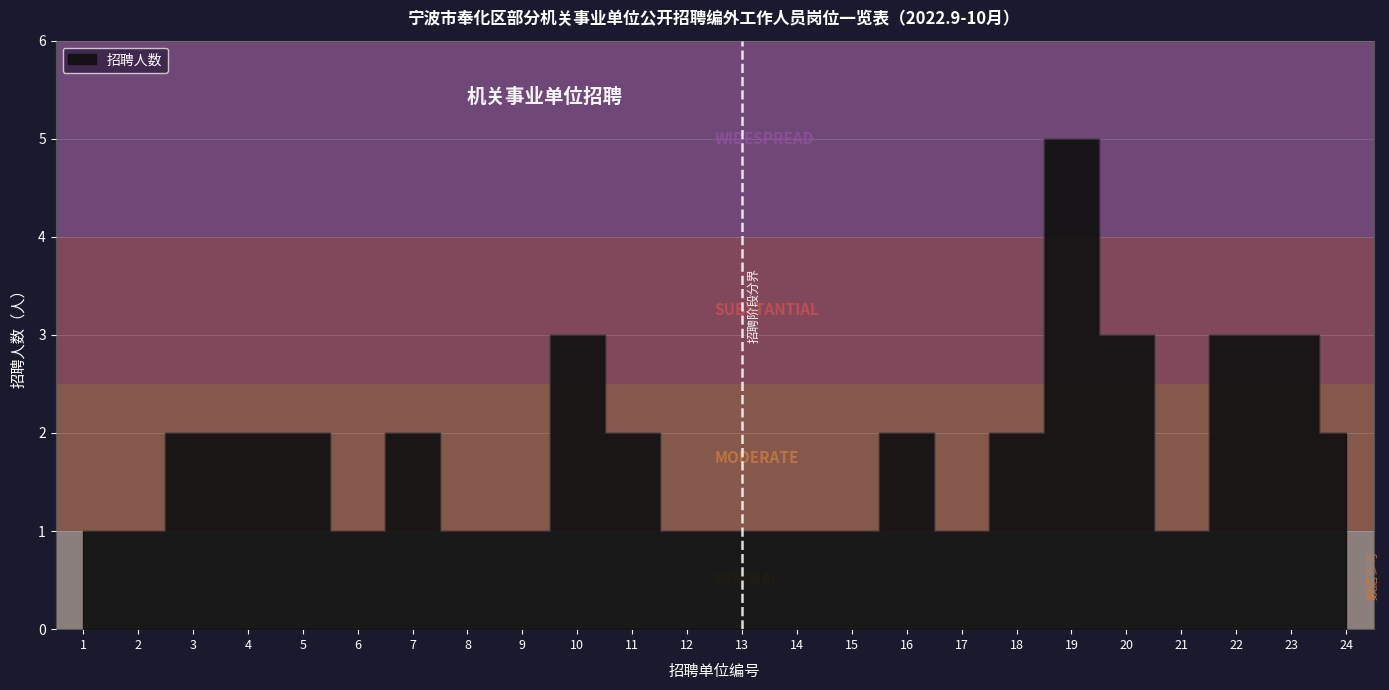

Approximately how many times larger is the value at 15 compared to 9?

1.0